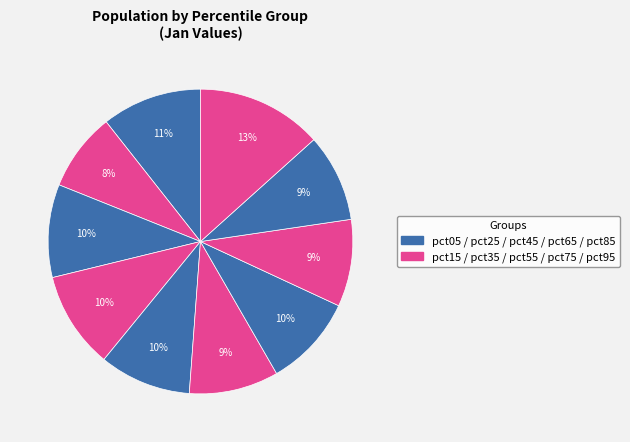

Which category has the smallest portion of the pie?

pct15